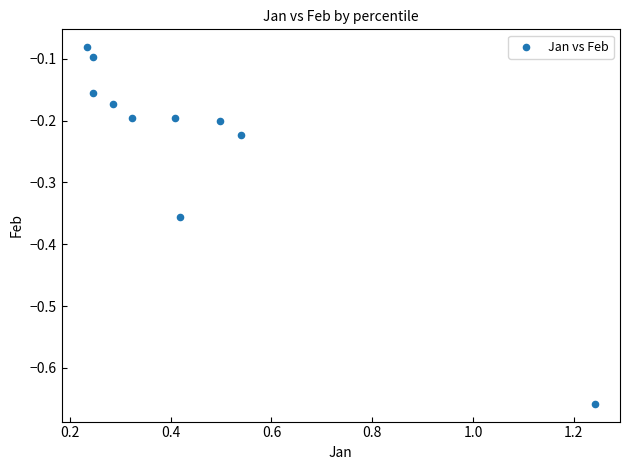

What is the range of X values (max minus min)?

1.0